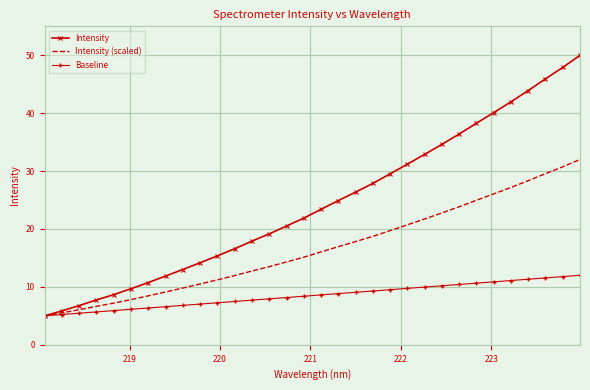

List the series in order of their peak value, highest first.

Intensity, Intensity (scaled), Baseline